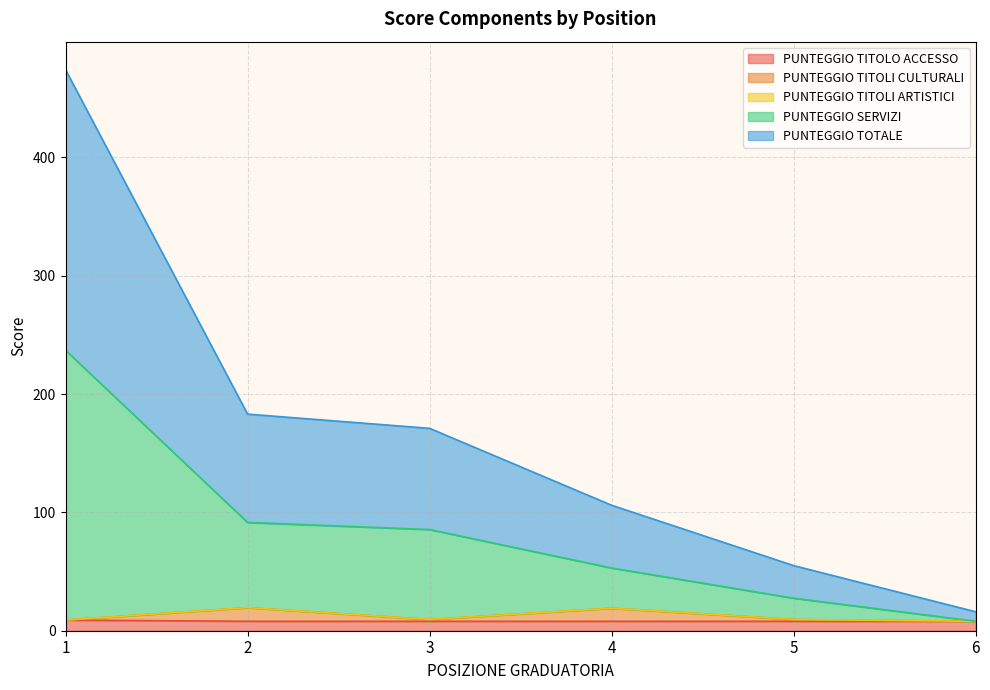

Does the chart display data point markers on the line(s)?

No